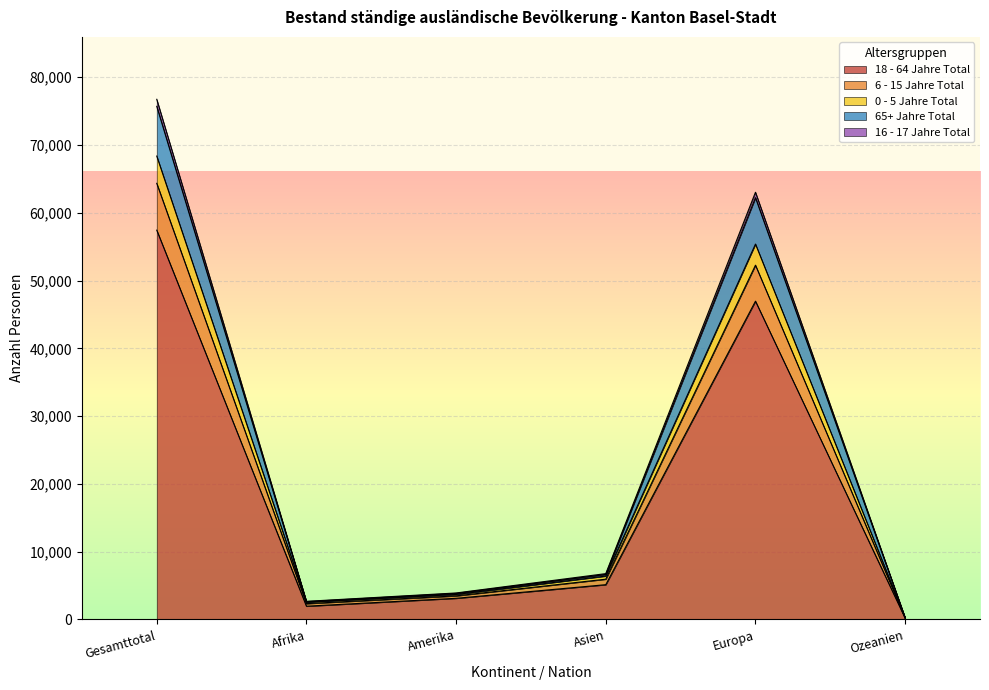

True or false: 18 - 64 Jahre Total has a value of 12931 at Gesamttotal.

False